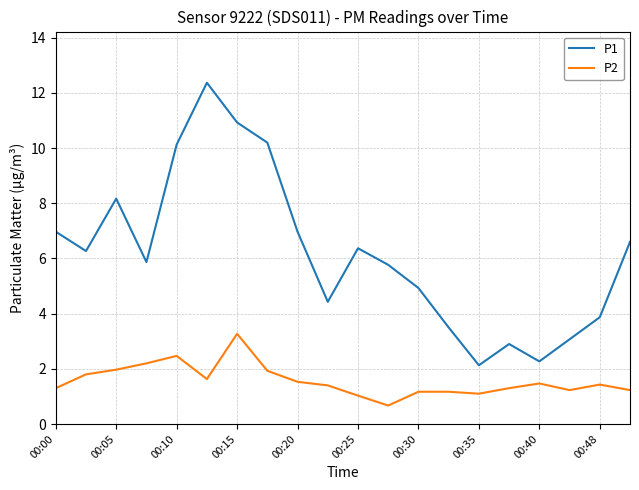

What is the sum of all P1 values?

123.7